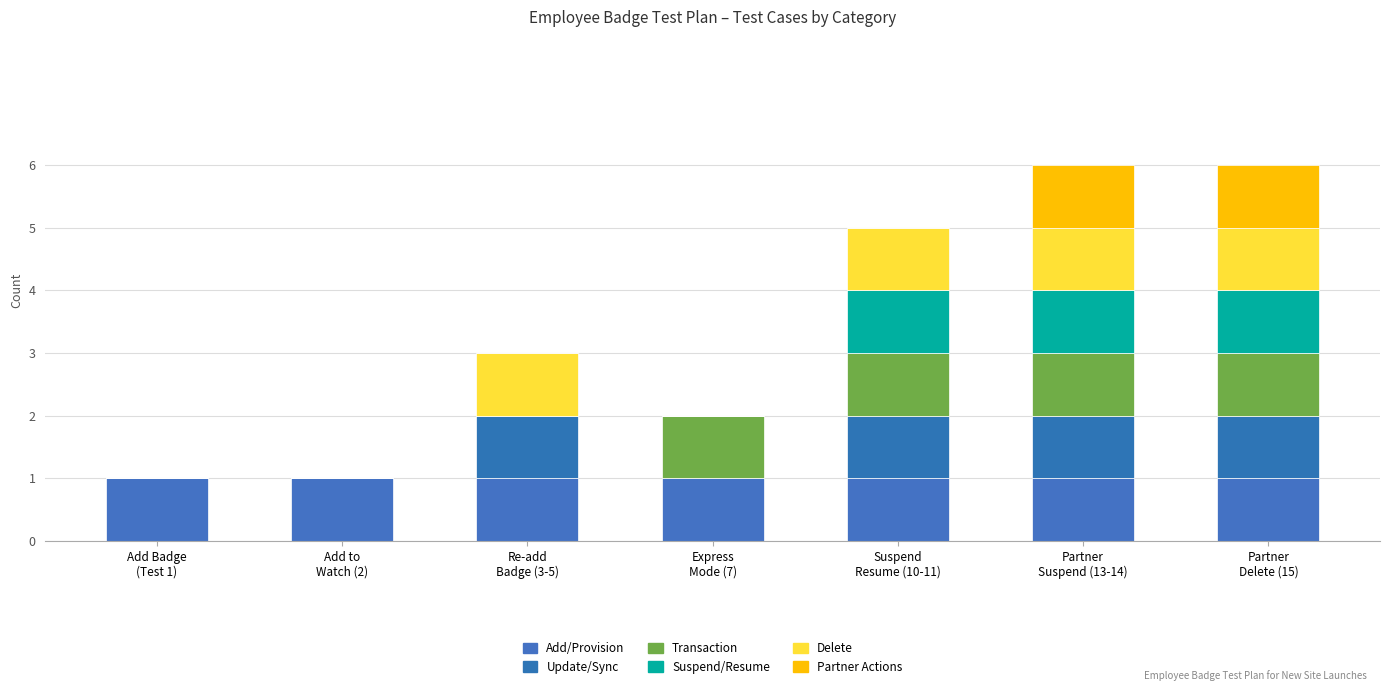

Are the bars grouped side by side (vs. stacked)?

No